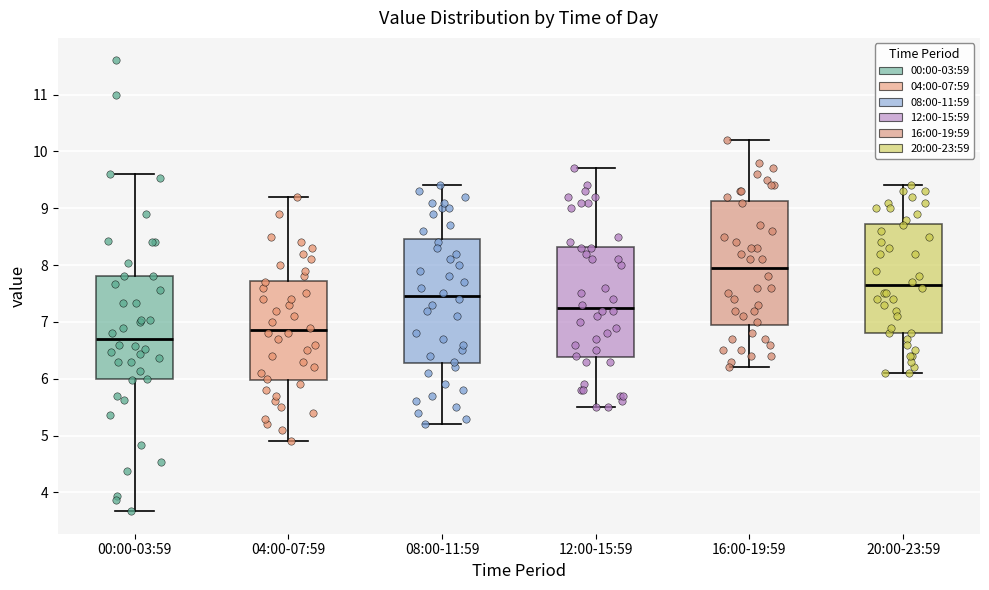

Where does the median line of the box for 16:00-19:59 sit on the y-axis? The values are not printed on the chart, so give them approximately, as read against the axis.

8.0